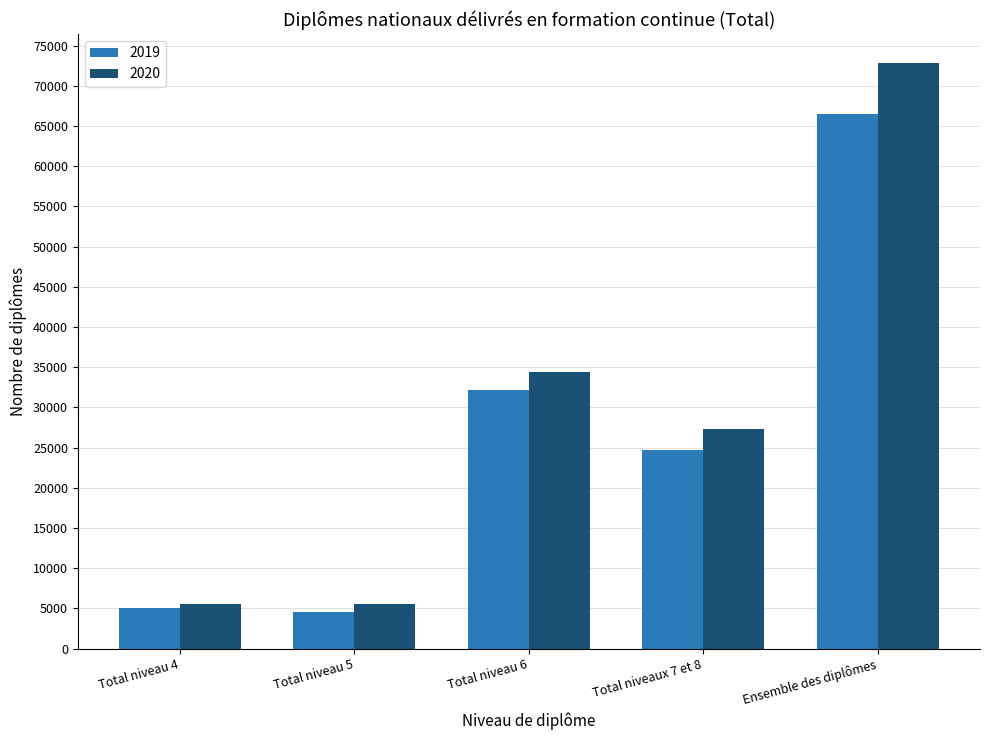

Is the value of 2020 at Total niveau 4 greater than the value of 2019 at Ensemble des diplômes?

No